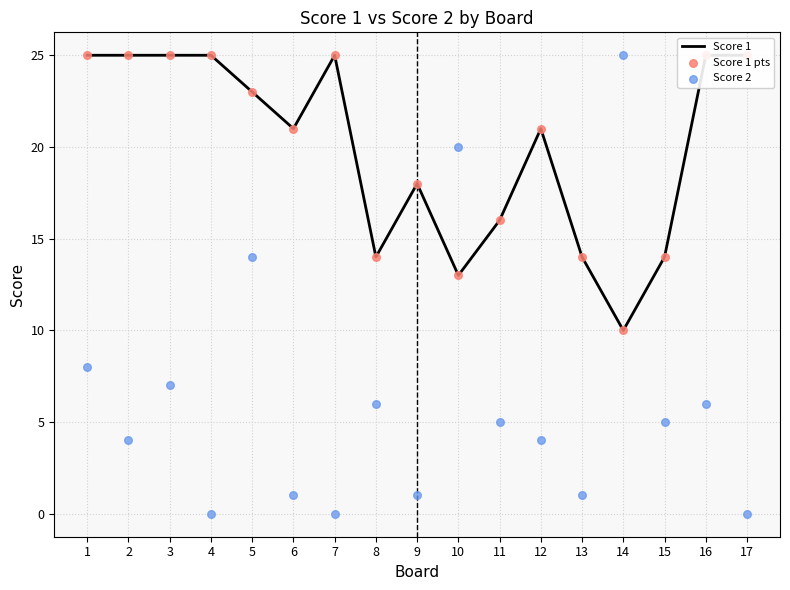

Which series reaches the minimum Y coordinate?

Score 2